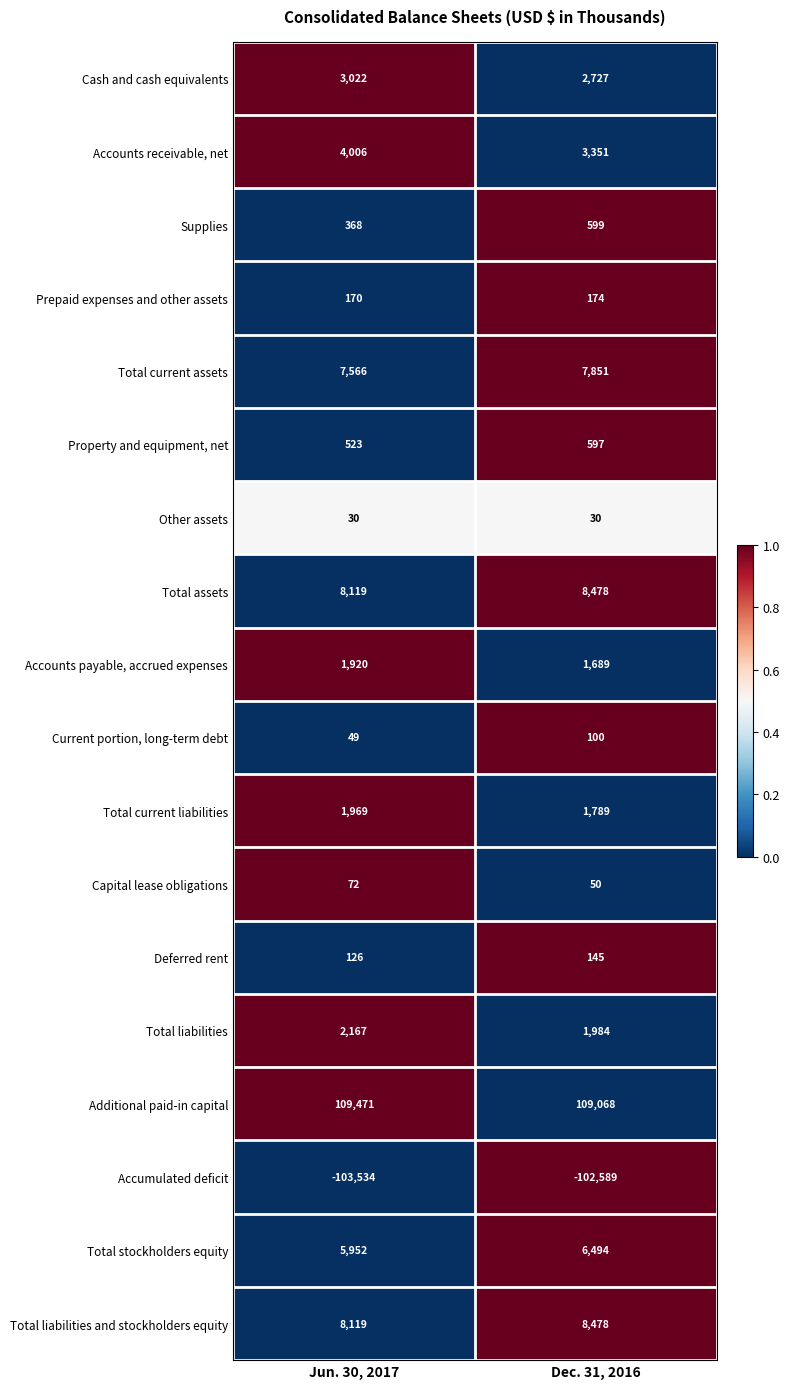

Which series changed the most between Jun. 30, 2017 and Dec. 31, 2016?

Accumulated deficit